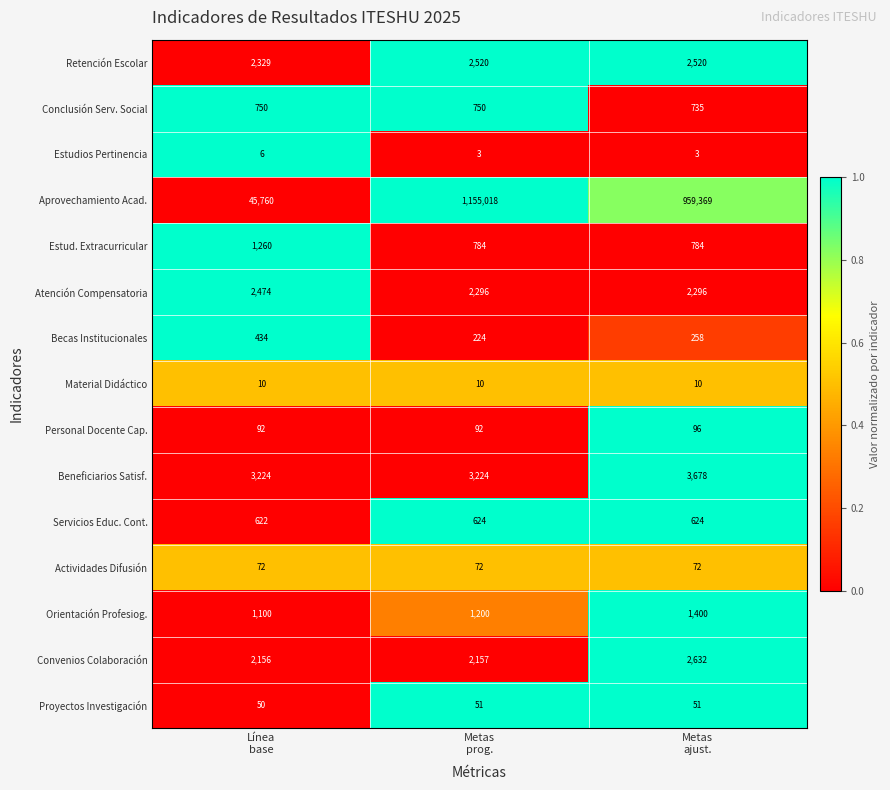

Rank the series by their maximum value, from lowest to highest.

Estudios Pertinencia, Material Didáctico, Proyectos Investigación, Actividades Difusión, Personal Docente Cap., Becas Institucionales, Servicios Educ. Cont., Conclusión Serv. Social, Estud. Extracurricular, Orientación Profesiog., Atención Compensatoria, Retención Escolar, Convenios Colaboración, Beneficiarios Satisf., Aprovechamiento Acad.